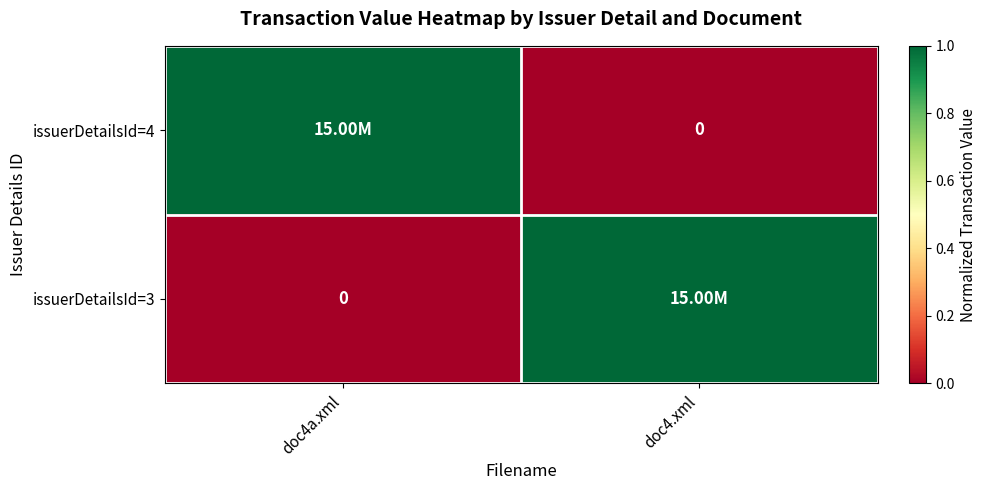

Rank the categories by issuerDetailsId=3 value from highest to lowest.

doc4.xml, doc4a.xml